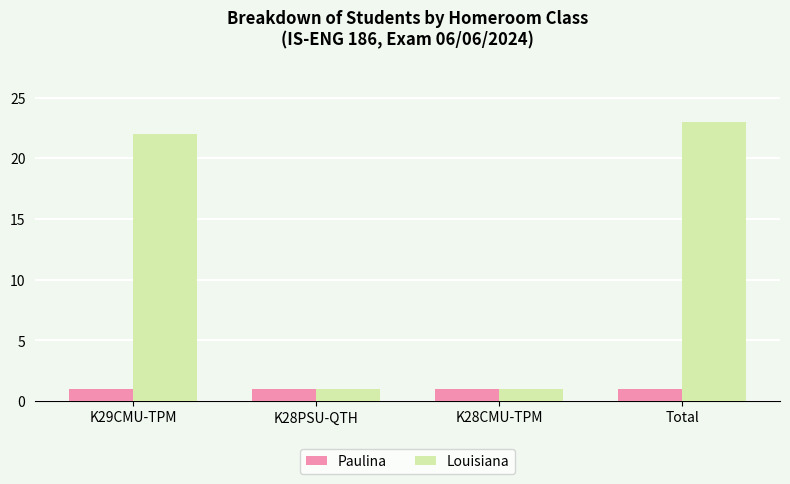

At how many categories does at least one series exceed 20?

2